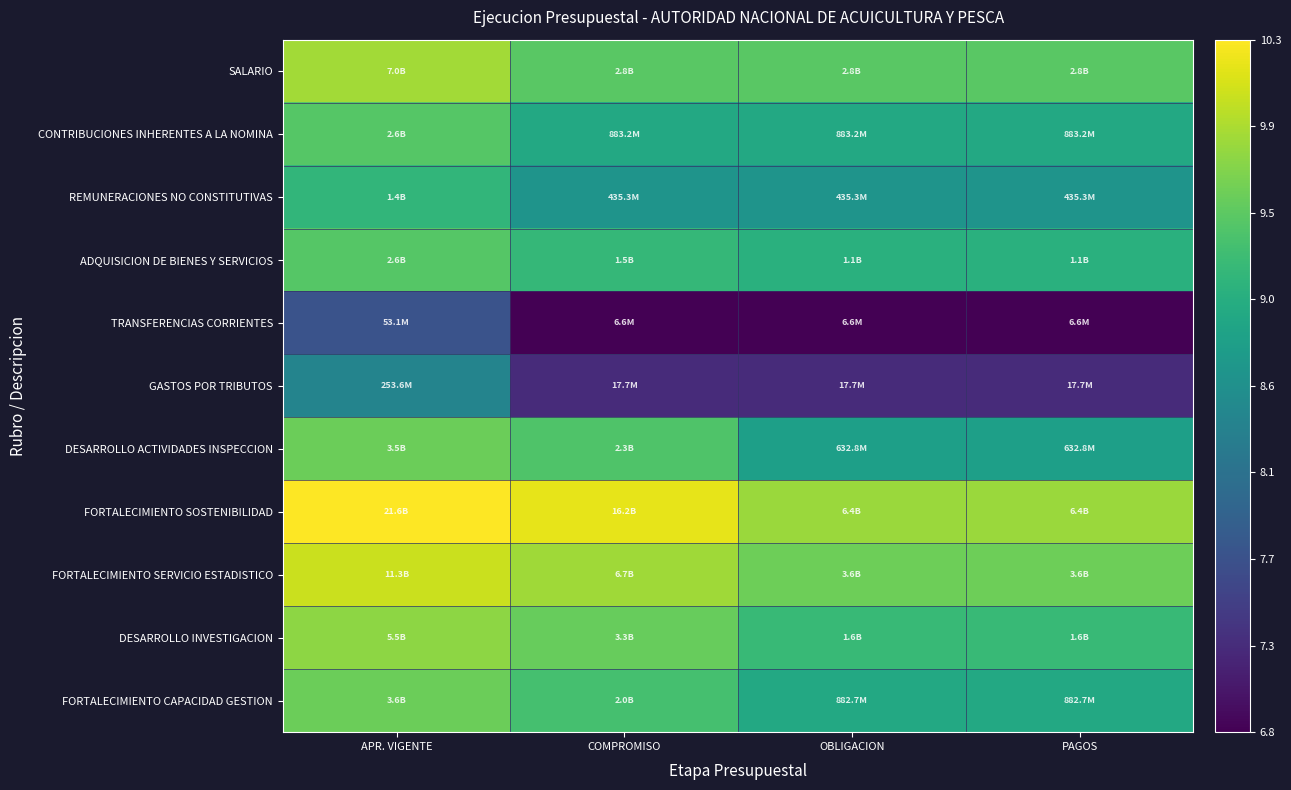

Reading left to right, transcribe all the data shown in this chart.

SALARIO: APR. VIGENTE=9.8	COMPROMISO=9.4	OBLIGACION=9.4	PAGOS=9.4
CONTRIBUCIONES INHERENTES A LA NOMINA: APR. VIGENTE=9.4	COMPROMISO=8.9	OBLIGACION=8.9	PAGOS=8.9
REMUNERACIONES NO CONSTITUTIVAS: APR. VIGENTE=9.1	COMPROMISO=8.6	OBLIGACION=8.6	PAGOS=8.6
ADQUISICION DE BIENES Y SERVICIOS: APR. VIGENTE=9.4	COMPROMISO=9.2	OBLIGACION=9.0	PAGOS=9.0
TRANSFERENCIAS CORRIENTES: APR. VIGENTE=7.7	COMPROMISO=6.8	OBLIGACION=6.8	PAGOS=6.8
GASTOS POR TRIBUTOS: APR. VIGENTE=8.4	COMPROMISO=7.2	OBLIGACION=7.2	PAGOS=7.2
DESARROLLO ACTIVIDADES INSPECCION: APR. VIGENTE=9.5	COMPROMISO=9.4	OBLIGACION=8.8	PAGOS=8.8
FORTALECIMIENTO SOSTENIBILIDAD: APR. VIGENTE=10.3	COMPROMISO=10.2	OBLIGACION=9.8	PAGOS=9.8
FORTALECIMIENTO SERVICIO ESTADISTICO: APR. VIGENTE=10.1	COMPROMISO=9.8	OBLIGACION=9.6	PAGOS=9.6
DESARROLLO INVESTIGACION: APR. VIGENTE=9.7	COMPROMISO=9.5	OBLIGACION=9.2	PAGOS=9.2
FORTALECIMIENTO CAPACIDAD GESTION: APR. VIGENTE=9.6	COMPROMISO=9.3	OBLIGACION=8.9	PAGOS=8.9